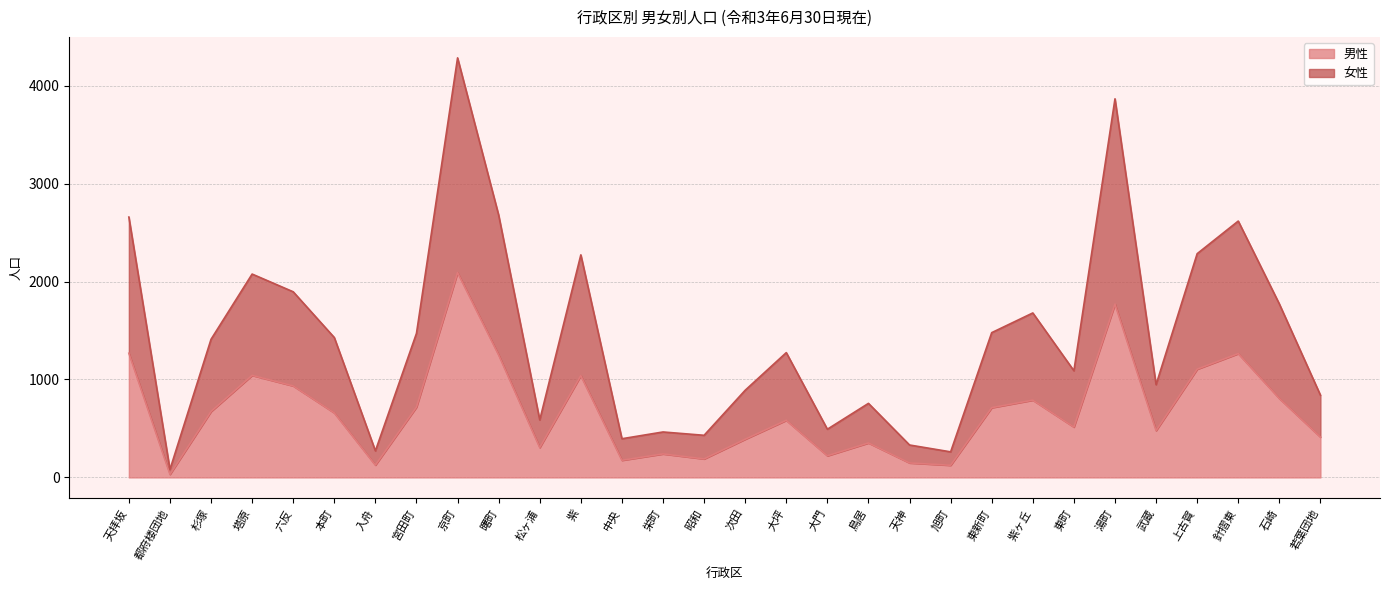

What is the value of the 男性 point at the 21st from the left?

124